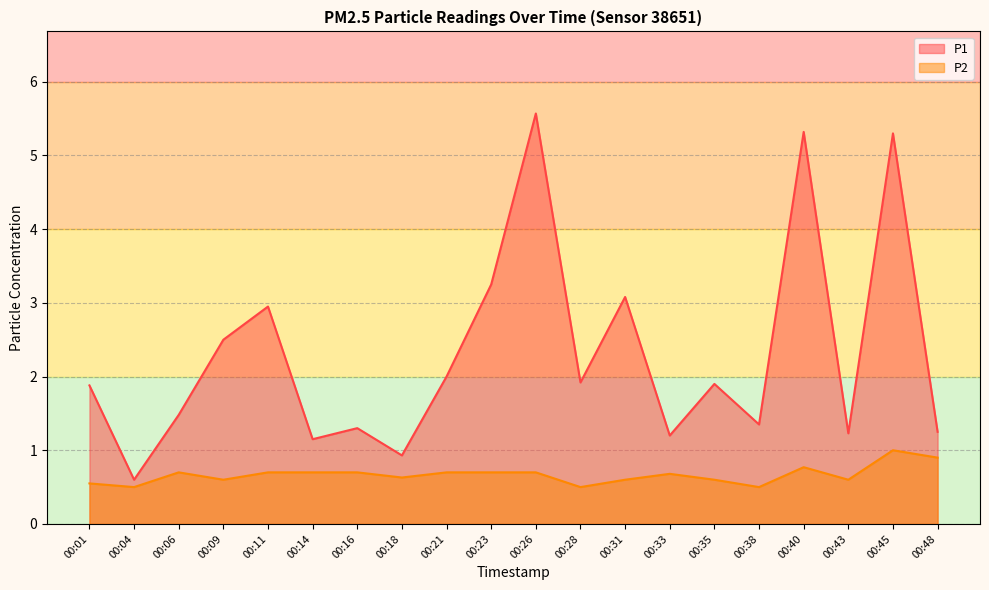

The value of P2 at 00:31 is 0.9. True or false?

False